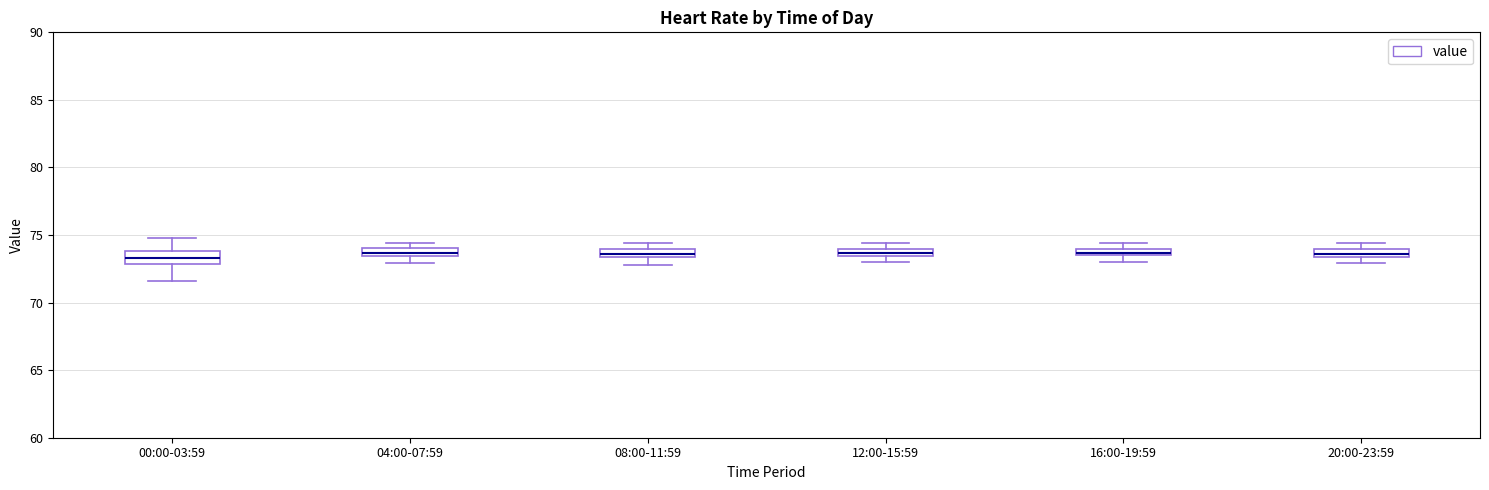

Where does the median line of the box for 00:00-03:59 sit on the y-axis? The values are not printed on the chart, so give them approximately, as read against the axis.

73.5